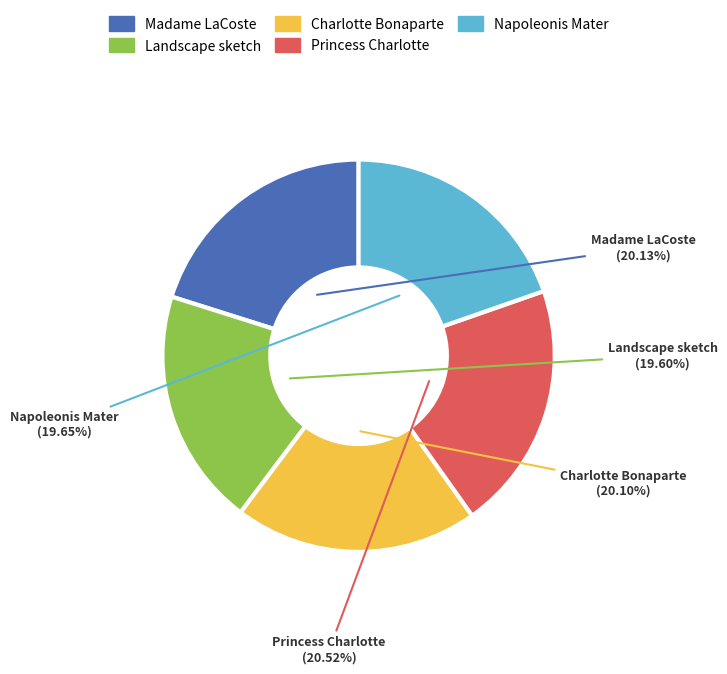

To the nearest percent, what is the difference between the Princess Charlotte and Napoleonis Mater slice percentages?

1%